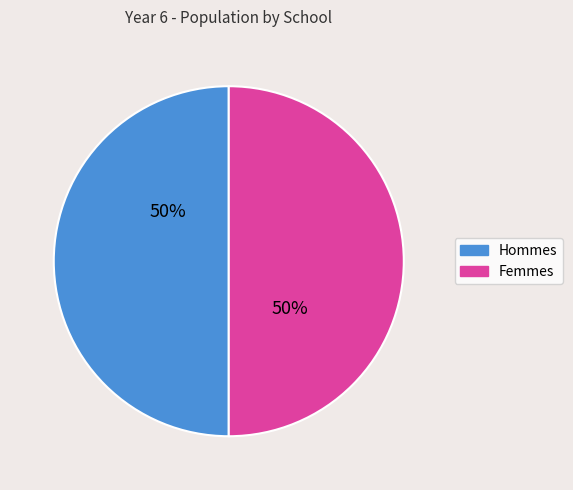

To the nearest percent, what is the average slice percentage?

50%